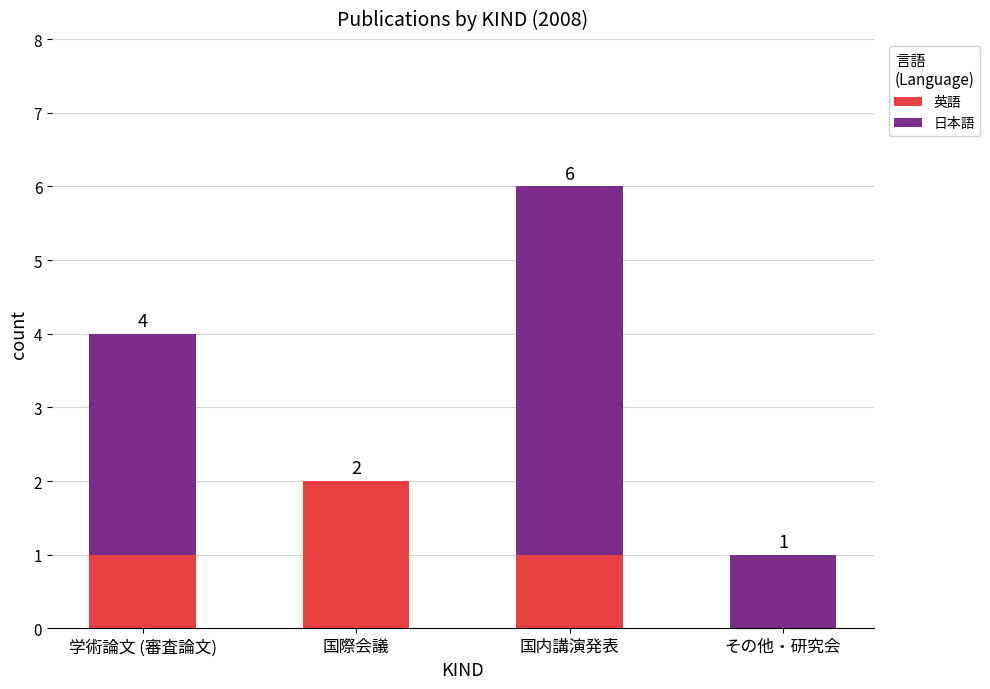

Reading right to left, list the values for the 英語 series.

その他・研究会=0	国内講演発表=1	国際会議=2	学術論文 (審査論文)=1